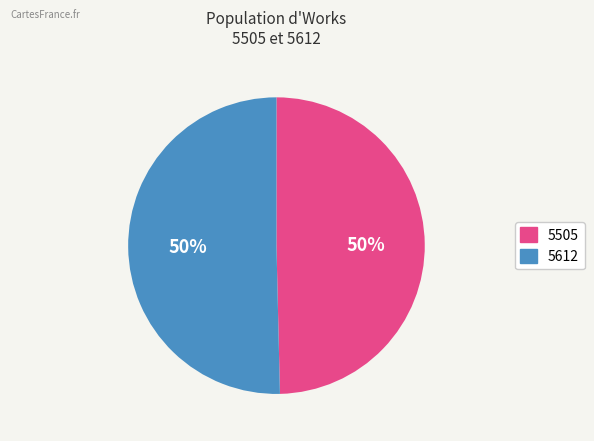

What is the majority slice?

5612